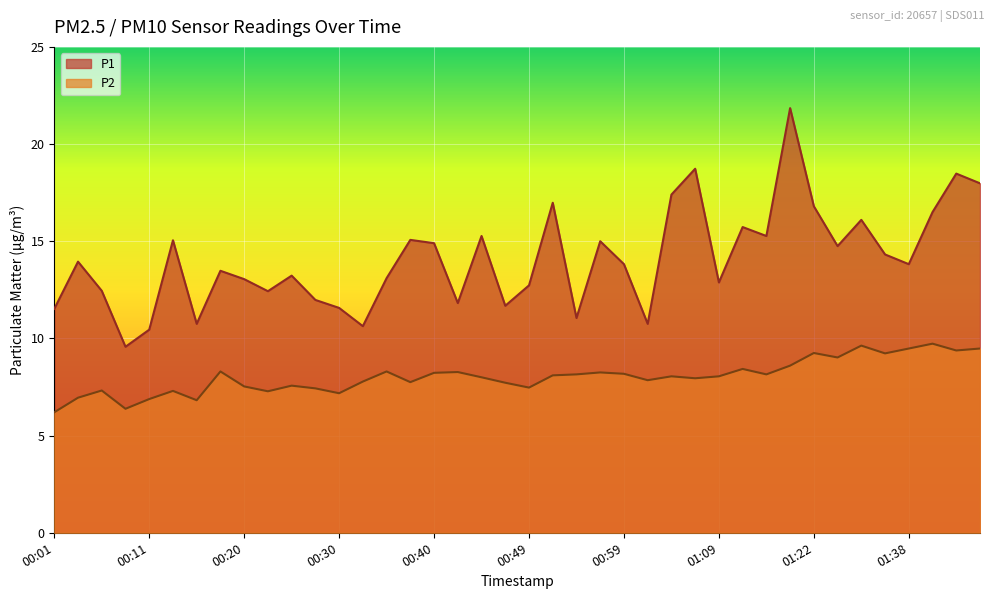

Reading right to left, transcribe all the data shown in this chart.

P1: 18.0	18.5	16.5	13.8	14.3	16.1	14.8	16.8	21.9	15.3	15.7	12.9	18.7	17.4	10.8	13.8	15.0	11.1	17.0	12.7	11.7	15.3	11.8	14.9	15.1	13.1	10.6	11.6	12.0	13.2	12.4	13.1	13.5	10.8	15.1	10.4	9.6	12.4	13.9	11.5
P2: 9.5	9.4	9.7	9.5	9.2	9.6	9.0	9.2	8.6	8.2	8.4	8.1	8.0	8.1	7.8	8.2	8.2	8.2	8.1	7.5	7.7	8.0	8.3	8.2	7.8	8.3	7.8	7.2	7.4	7.6	7.3	7.5	8.3	6.8	7.3	6.9	6.4	7.3	7.0	6.2